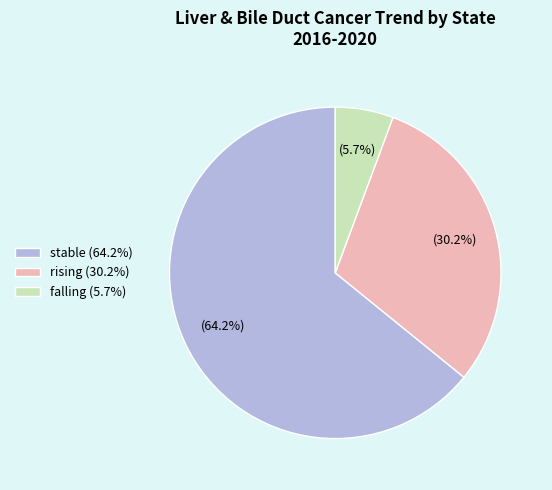

Rank the categories by value from lowest to highest.

falling, rising, stable